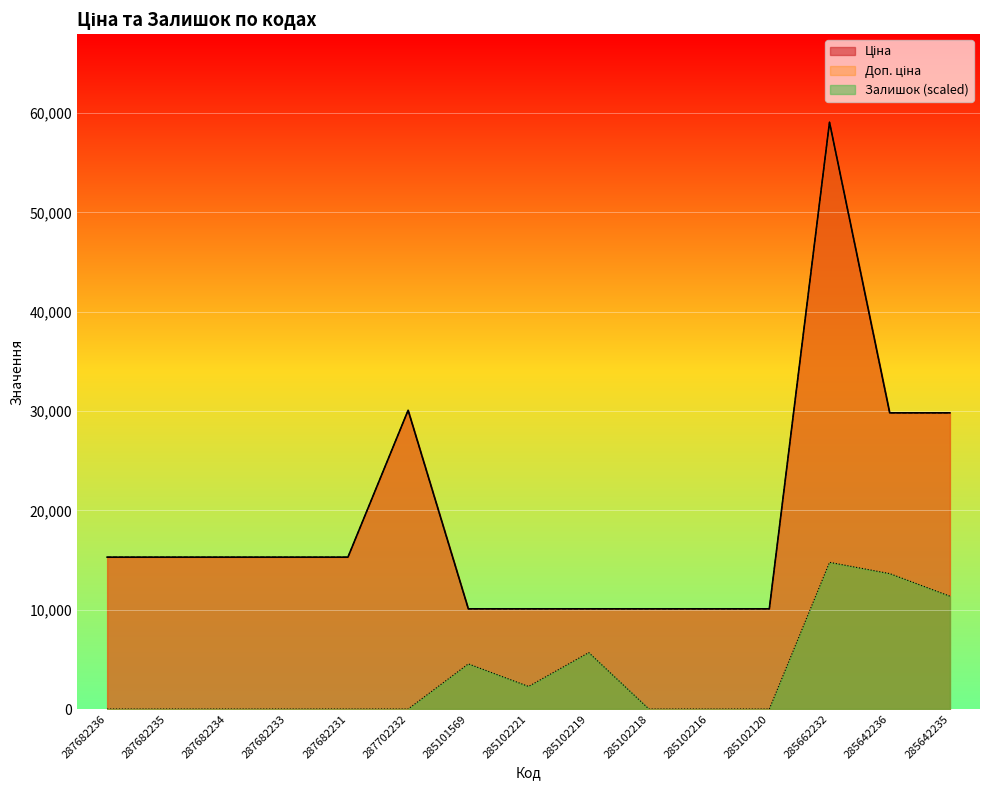

What is the average value of the Залишок series?

3484.0